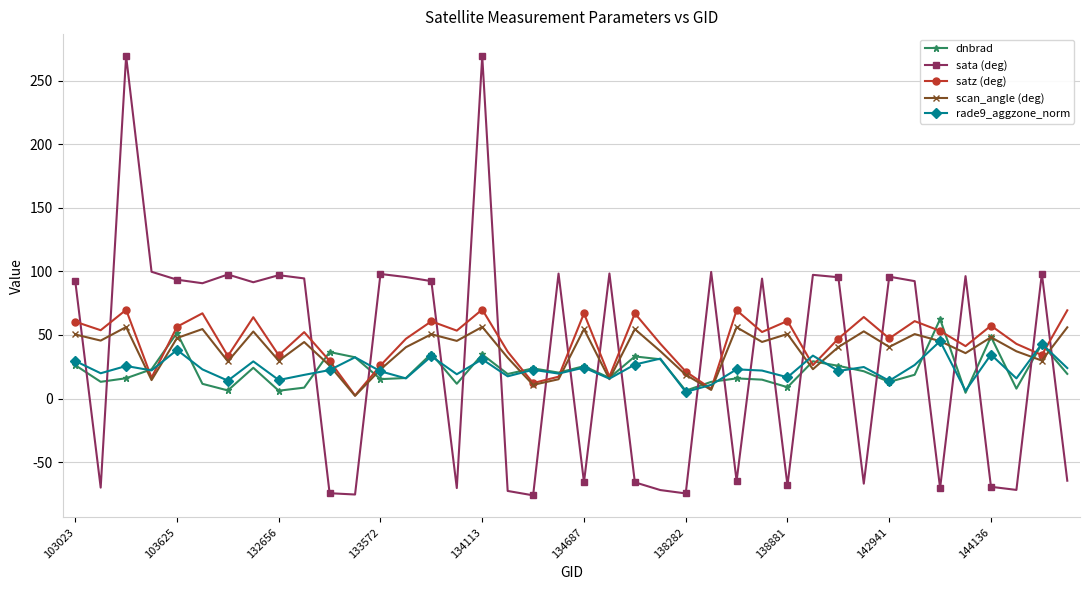

What is the maximum value for sata (deg)?

269.3